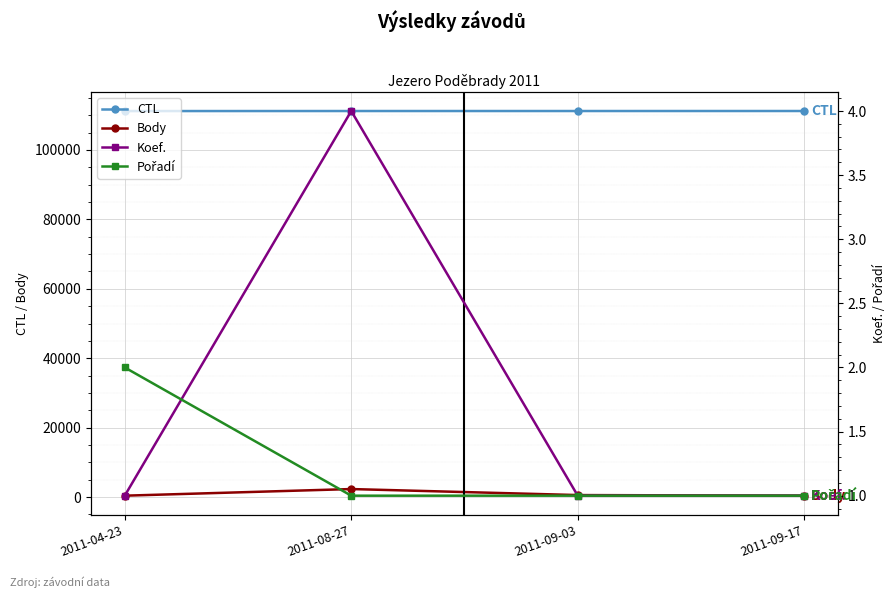

What is the difference between the highest and lowest values at 2011-09-17?

111218